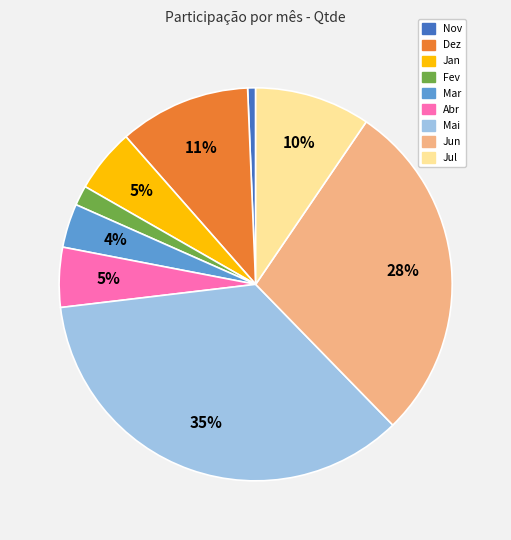

To the nearest percent, what is the combined percentage of Jul and Mai?

45%